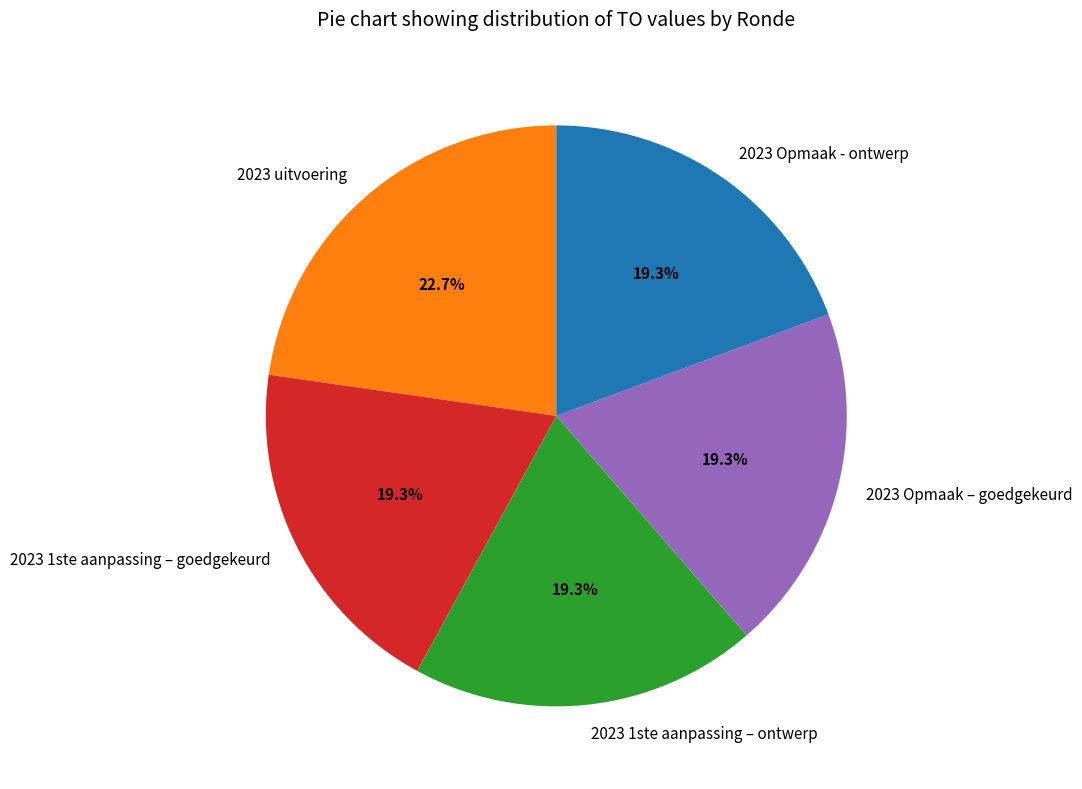

To the nearest percent, what is the average slice percentage?

20%